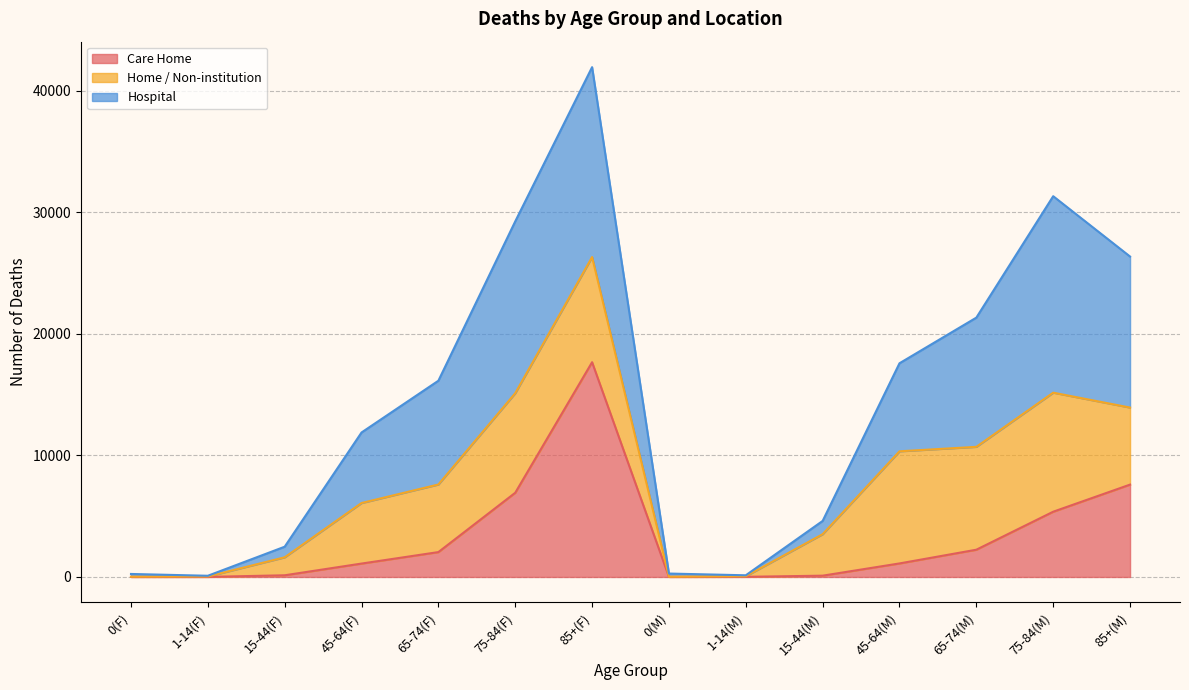

What is the spread (max minus min) of values at 1-14(M)?

126